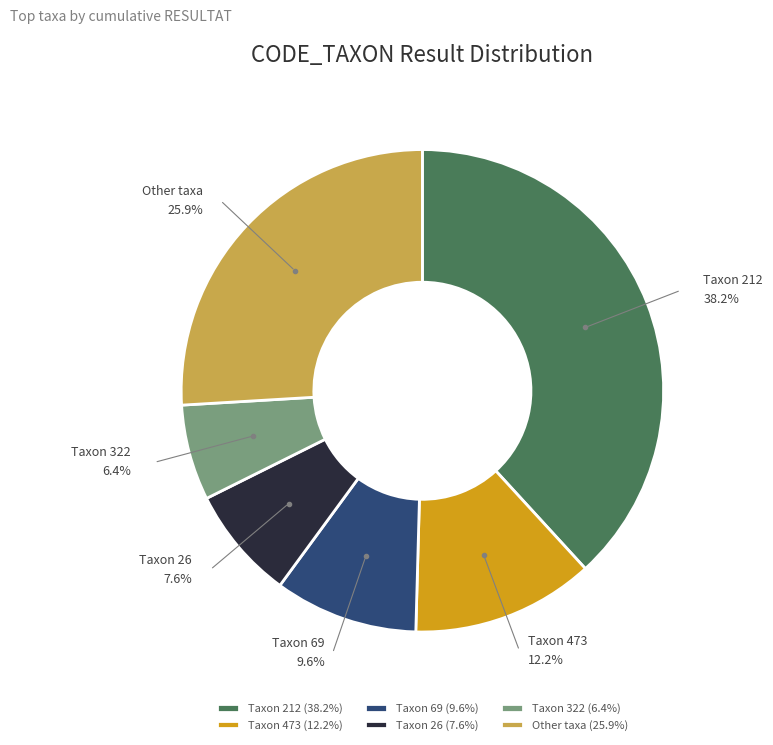

Does Taxon 322 represent more than half of the total?

No